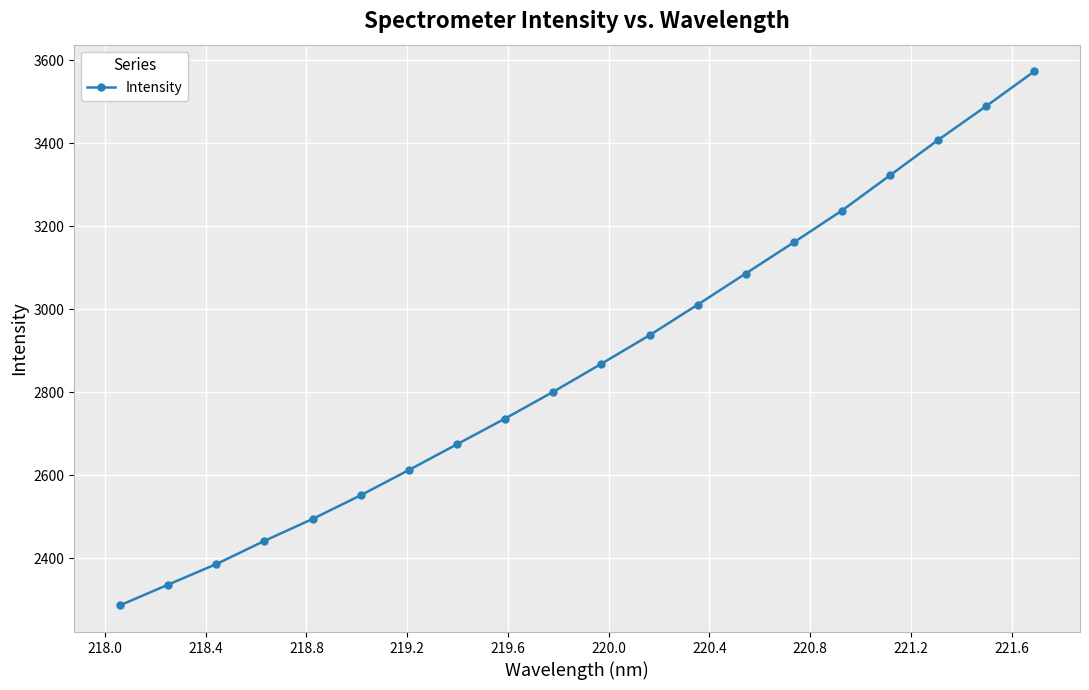

What is the maximum value shown in the chart?

3573.2